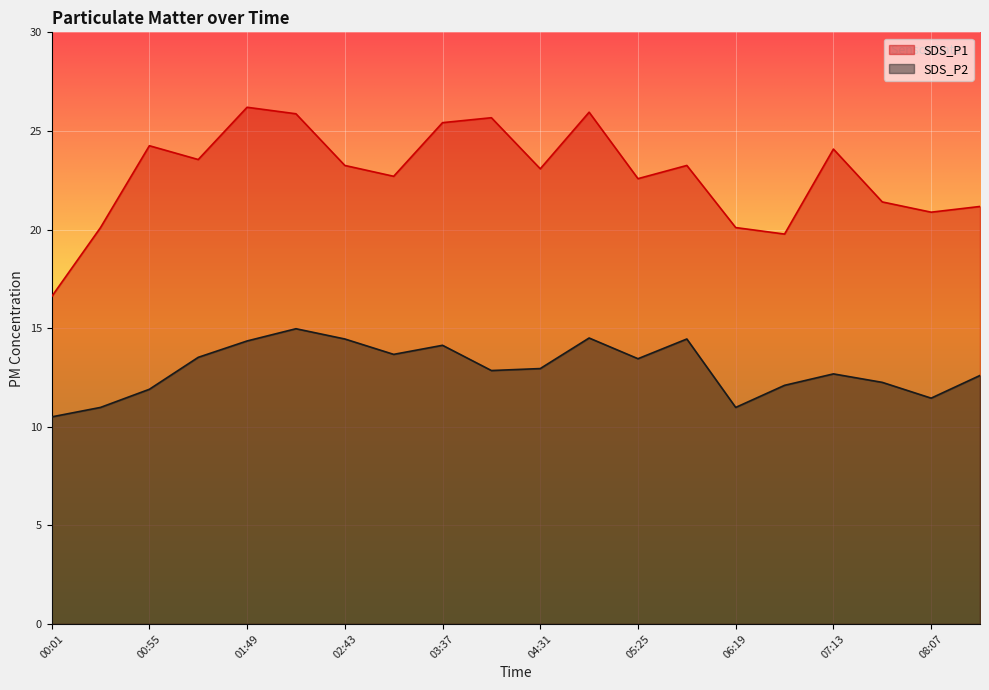

How many values in the SDS_P2 series exceed 12?

15